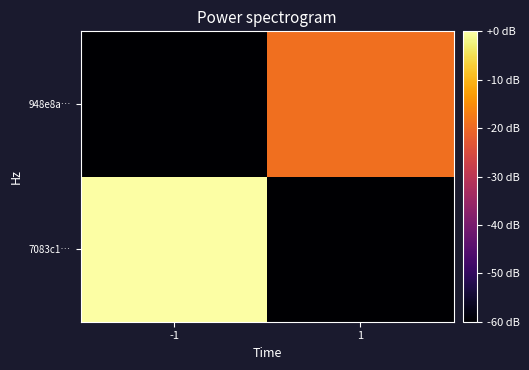

Reading left to right, extract all data points from this chart.

7083c1…: -1=0.0	1=-60.0
948e8a…: -1=-60.0	1=-19.1